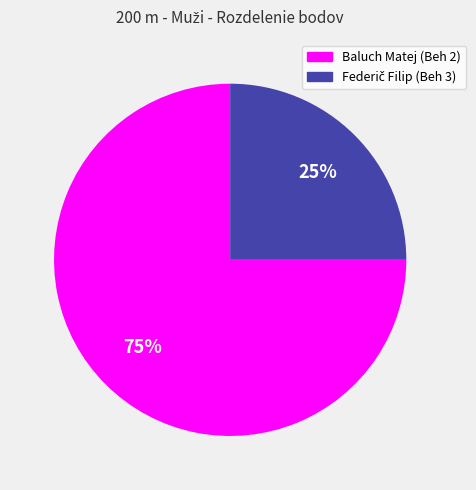

Does Baluch Matej (Beh 2) represent more than half of the total?

Yes